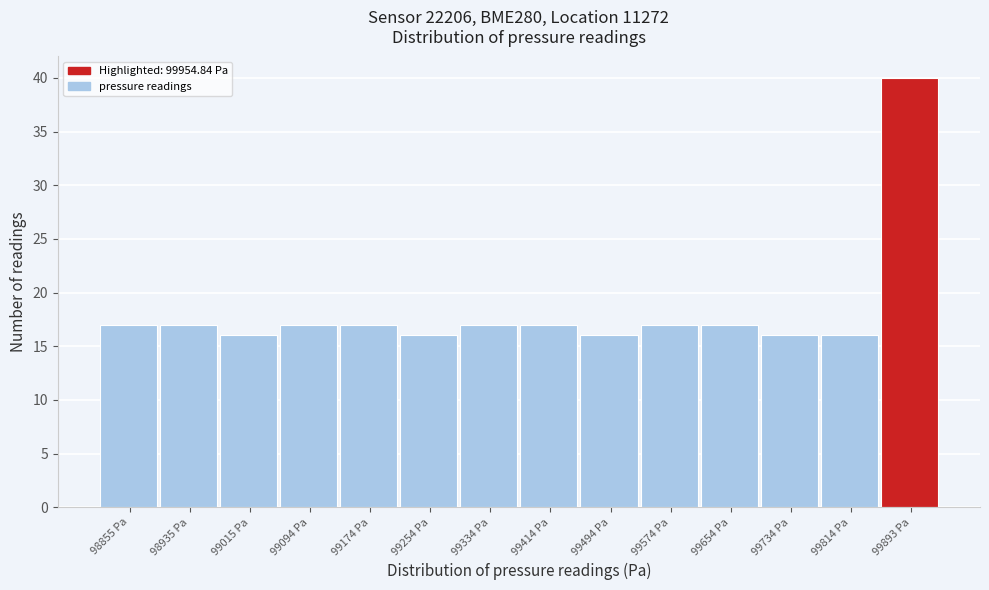

Reading right to left, what are all the values shown in this chart?

99893 Pa=40	99814 Pa=16	99734 Pa=16	99654 Pa=17	99574 Pa=17	99494 Pa=16	99414 Pa=17	99334 Pa=17	99254 Pa=16	99174 Pa=17	99094 Pa=17	99015 Pa=16	98935 Pa=17	98855 Pa=17